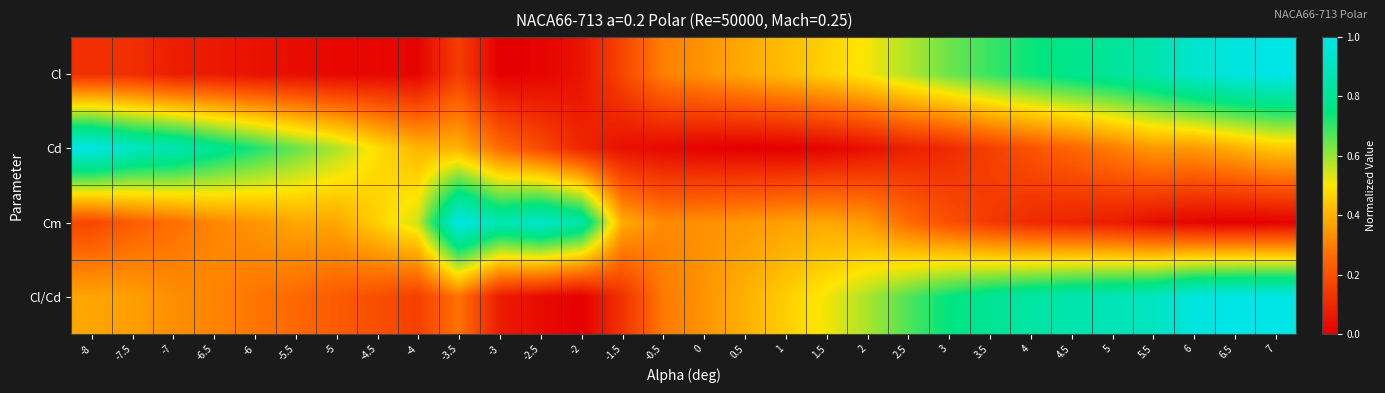

How many categories are shown in the chart?

30